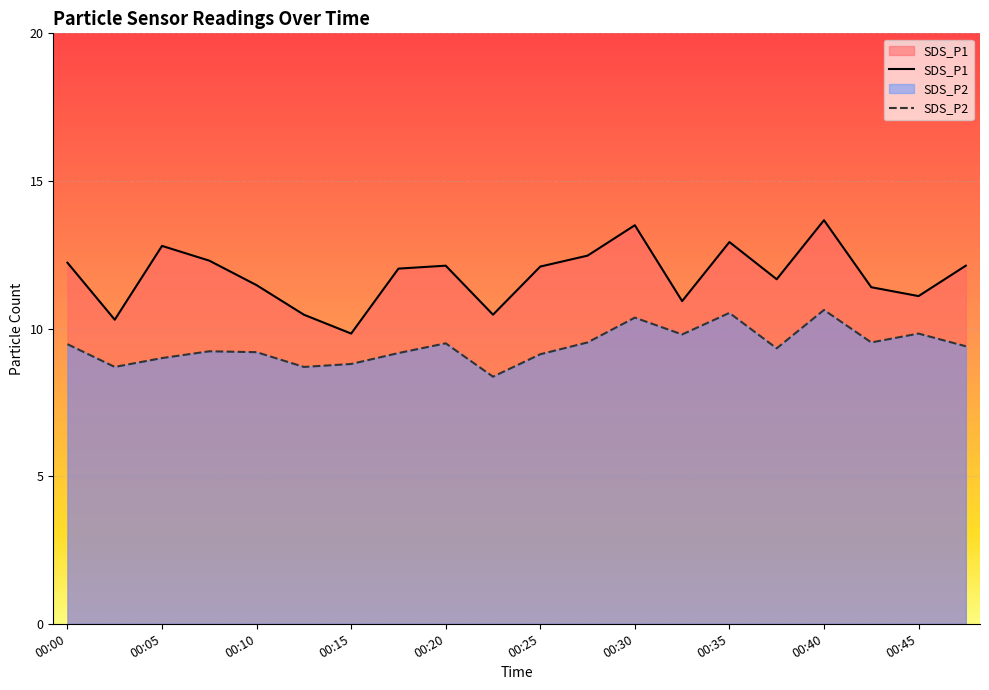

Which series has the largest total across all categories?

SDS_P1